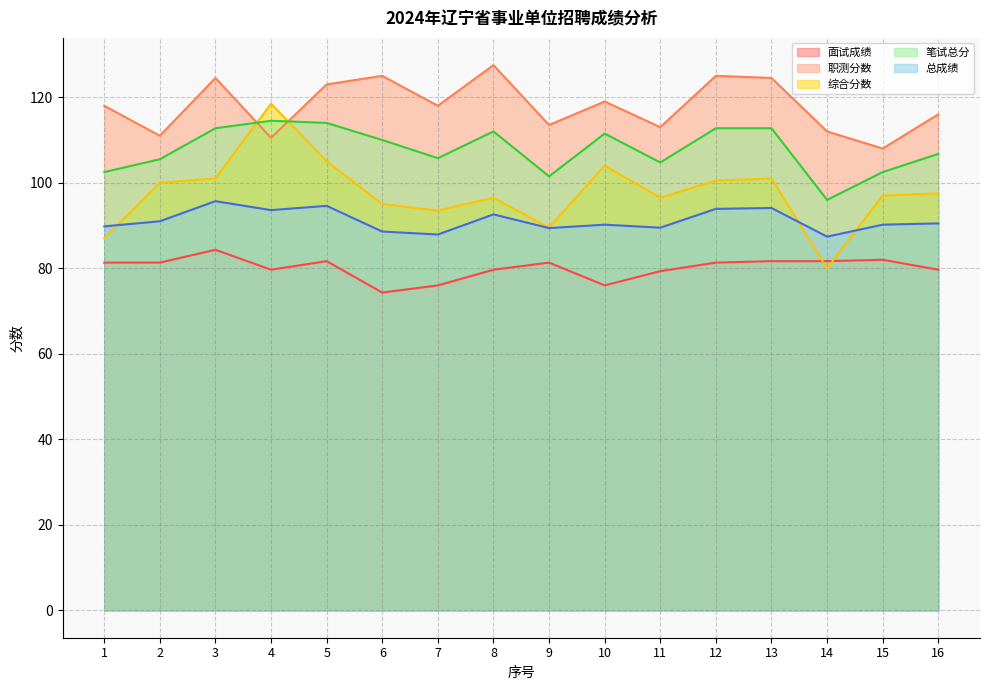

What is the minimum value shown in the chart?

74.3